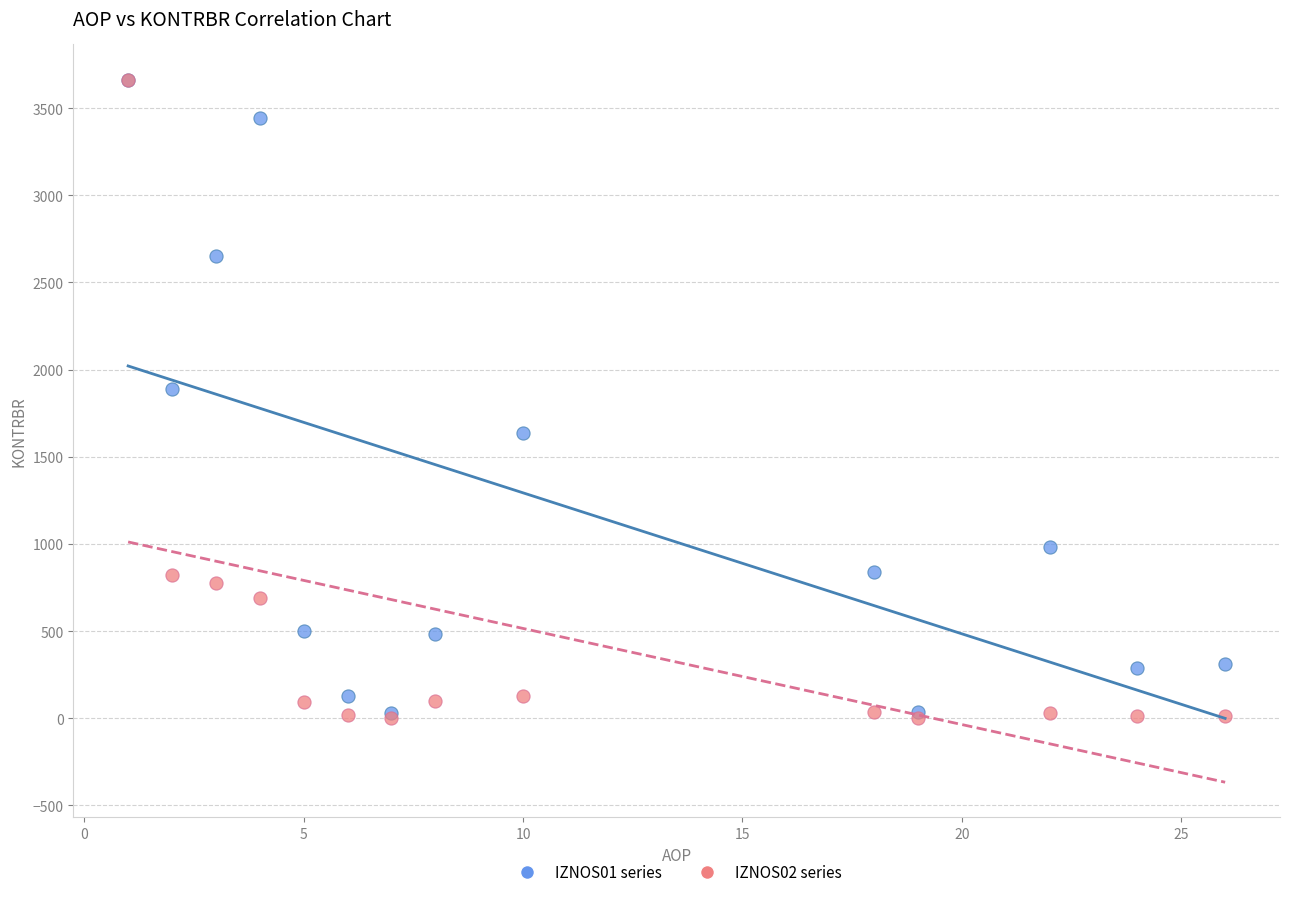

Across all series, what Y value is closest to 1832?

1886.0